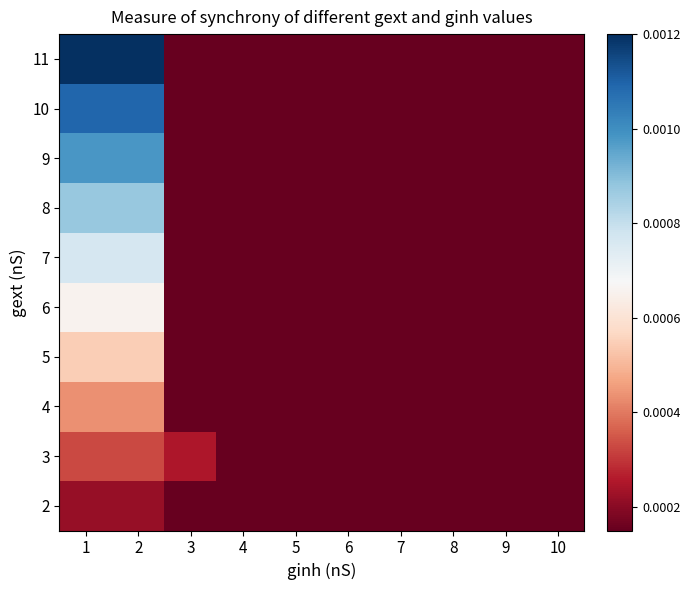

Rank the series by their maximum value, from highest to lowest.

11, 10, 9, 8, 7, 6, 5, 4, 3, 2